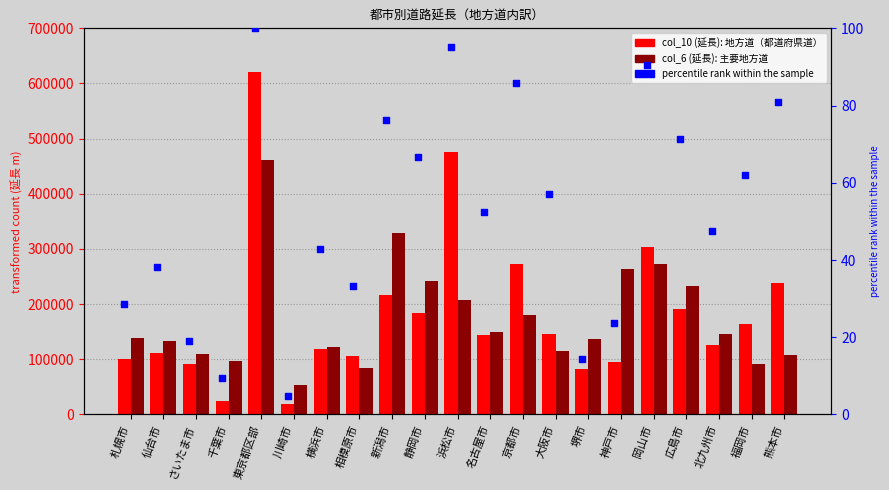

Which series has the largest Y range (max minus min)?

col_10 (延長)